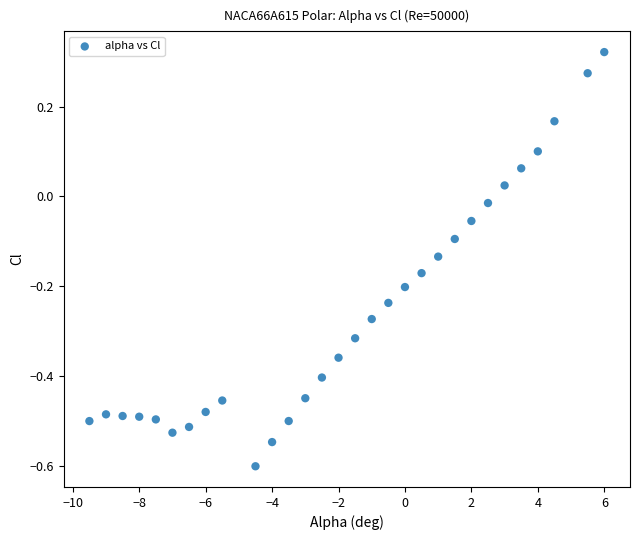

What is the range of Y values (max minus min)?

0.9